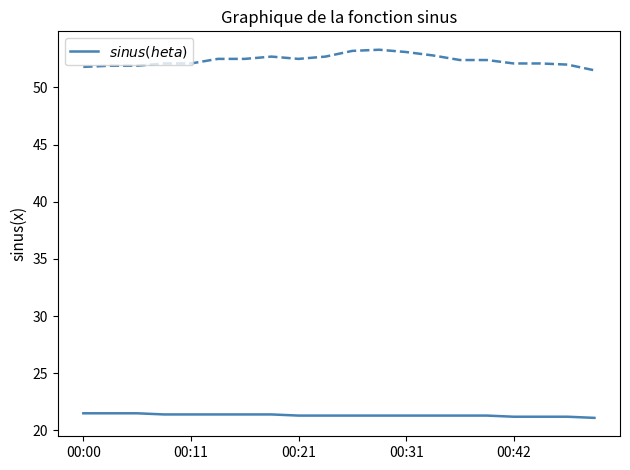

What is the smallest value displayed?

21.1